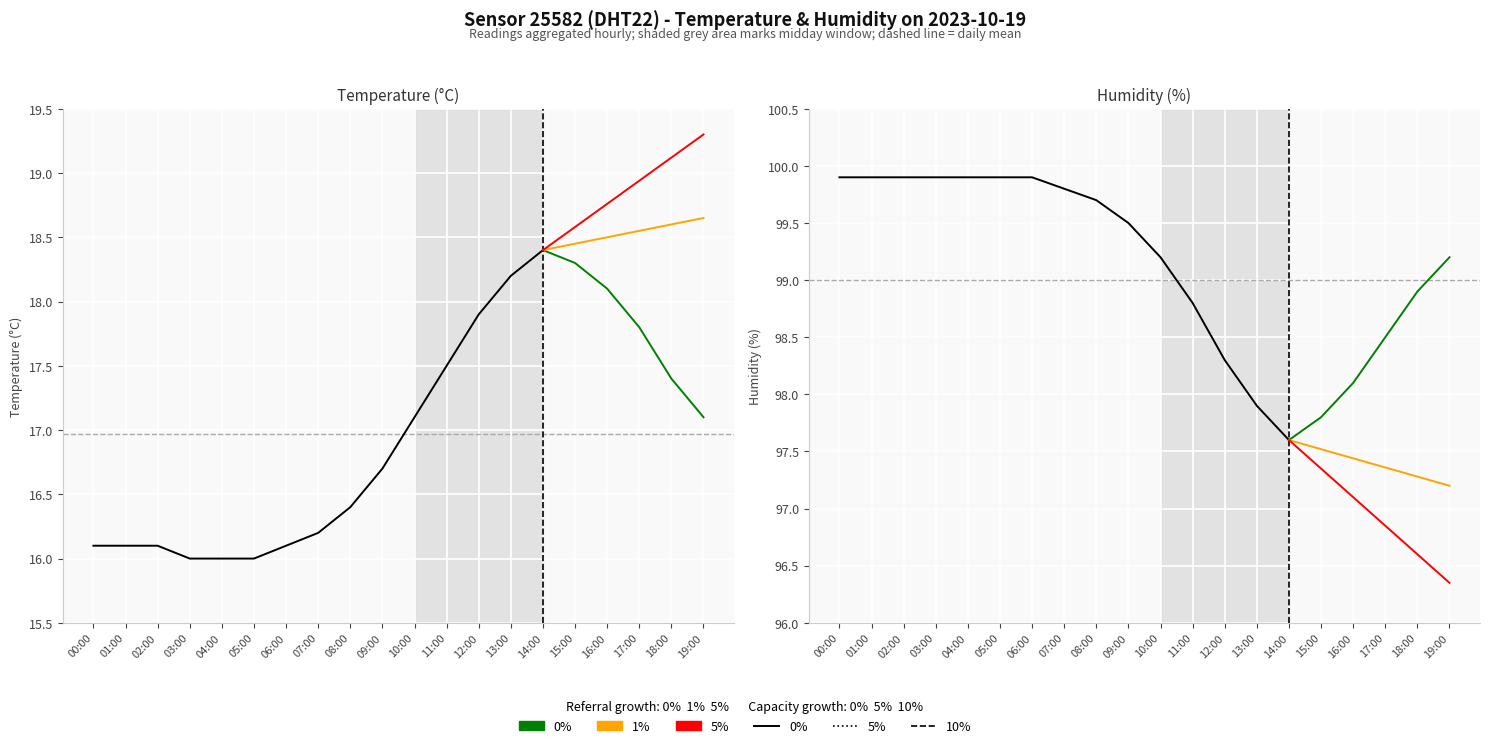

Reading right to left, list all the values displayed in this chart.

temperature: 17.1	17.4	17.8	18.1	18.3	18.4	18.2	17.9	17.5	17.1	16.7	16.4	16.2	16.1	16.0	16.0	16.0	16.1	16.1	16.1
humidity: 99.2	98.9	98.5	98.1	97.8	97.6	97.9	98.3	98.8	99.2	99.5	99.7	99.8	99.9	99.9	99.9	99.9	99.9	99.9	99.9